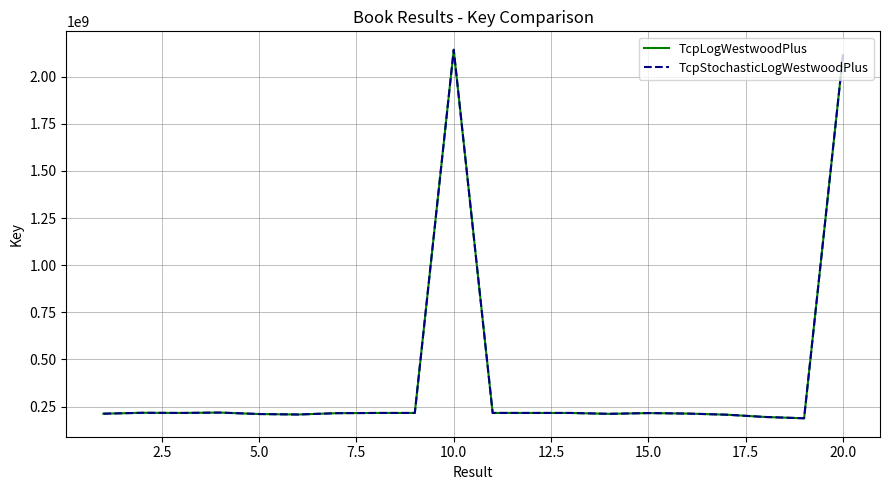

True or false: TcpStochasticLogWestwoodPlus and TcpLogWestwoodPlus cross at least once.

False